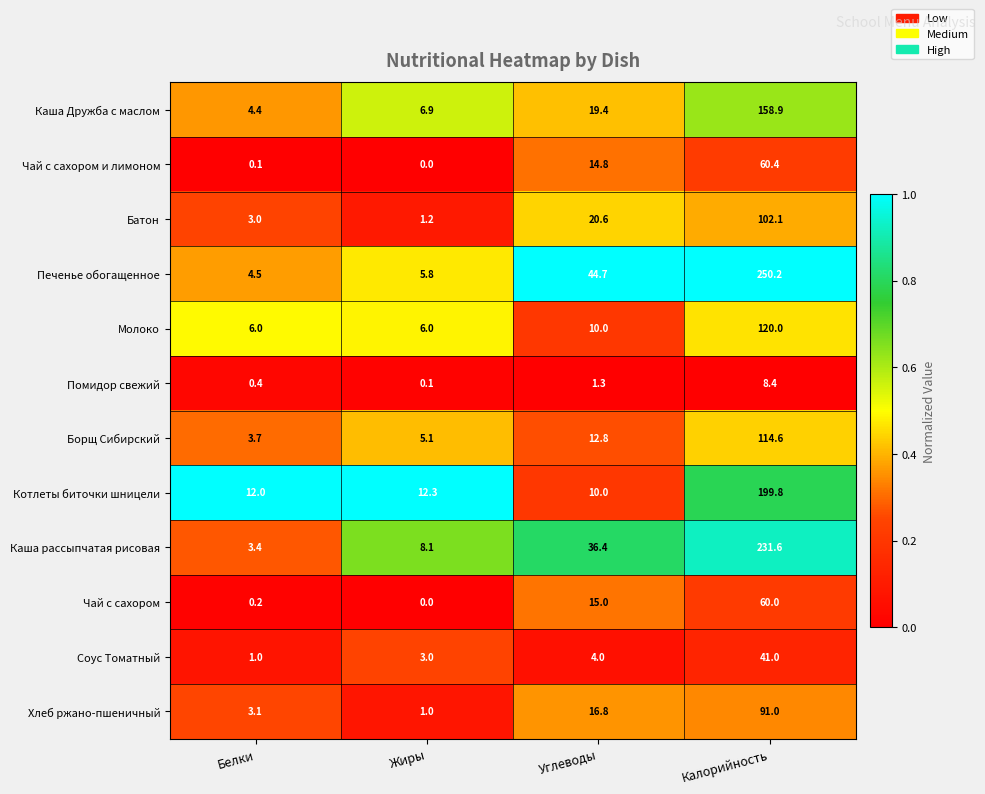

Rank the series at Калорийность from highest to lowest value.

Печенье обогащенное, Каша рассыпчатая рисовая, Котлеты биточки шницели, Каша Дружба с маслом, Молоко, Борщ Сибирский, Батон, Хлеб ржано-пшеничный, Чай с сахором и лимоном, Чай с сахором, Соус Томатный, Помидор свежий